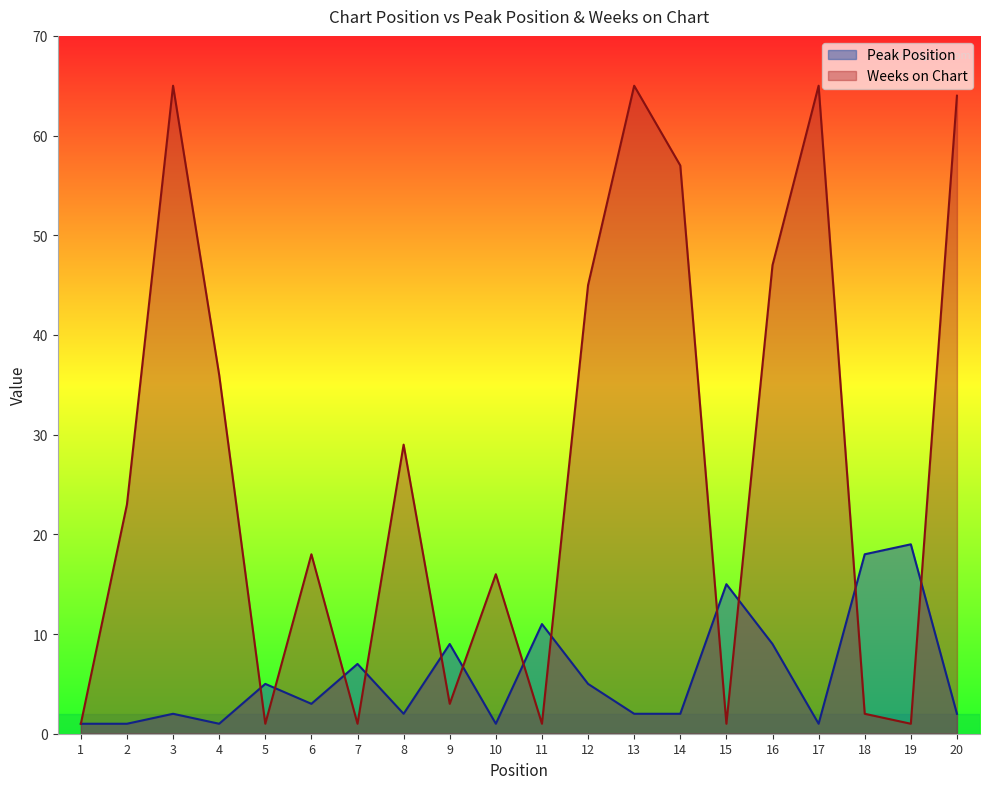

List the labels in order of Weeks on Chart value, largest first.

3, 13, 17, 20, 14, 16, 12, 4, 8, 2, 6, 10, 9, 18, 1, 5, 7, 11, 15, 19